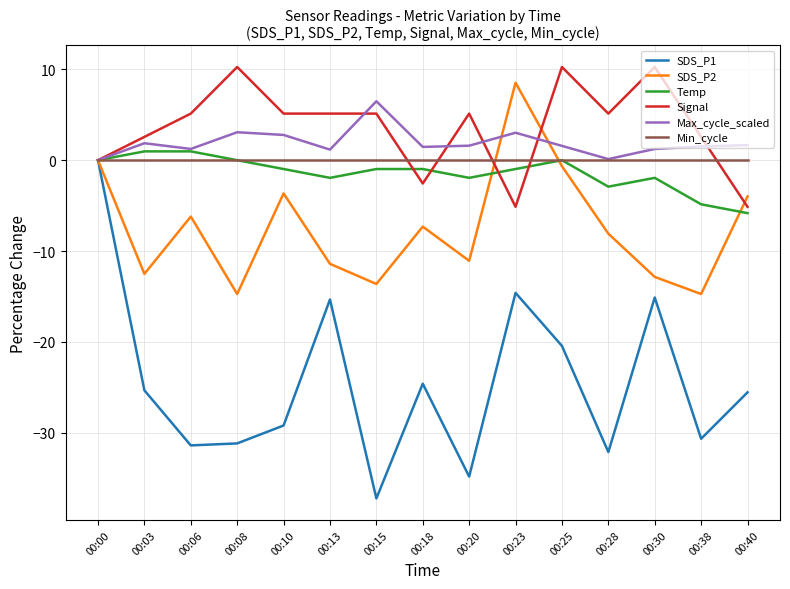

The Min_cycle series shows 0.0 at 00:03. True or false?

True